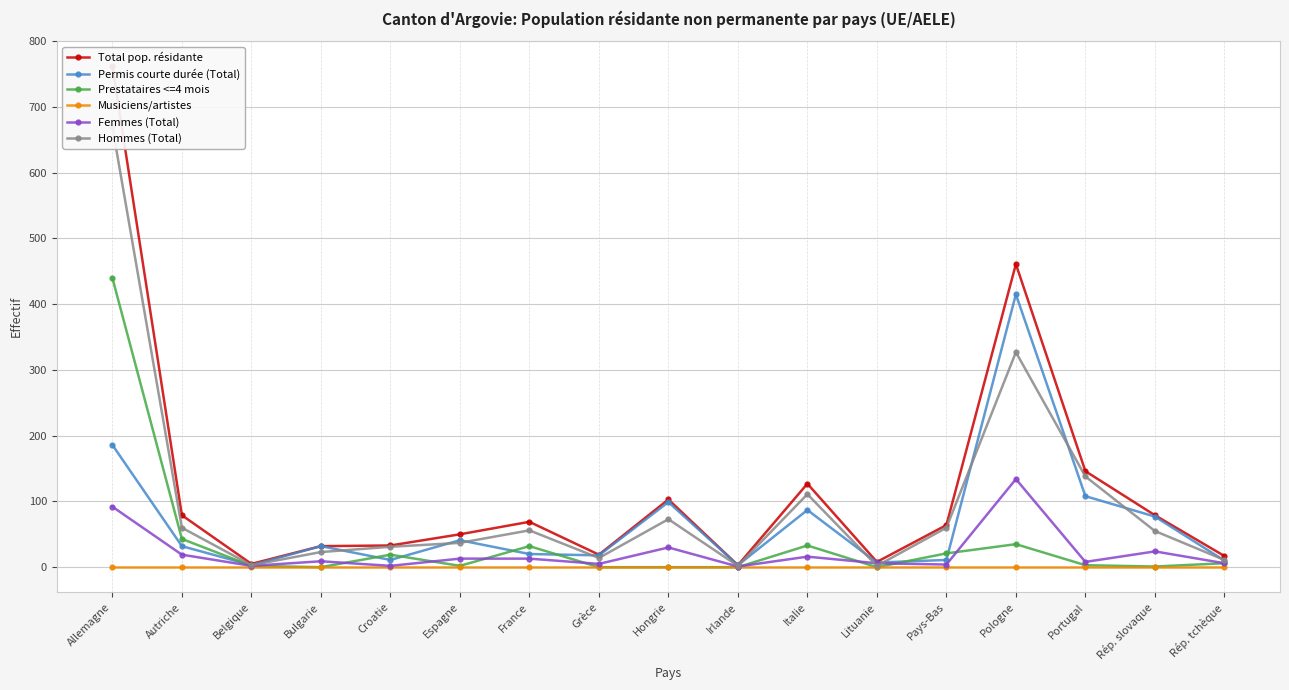

At which label is Total pop. résidante closest to 382?

Pologne